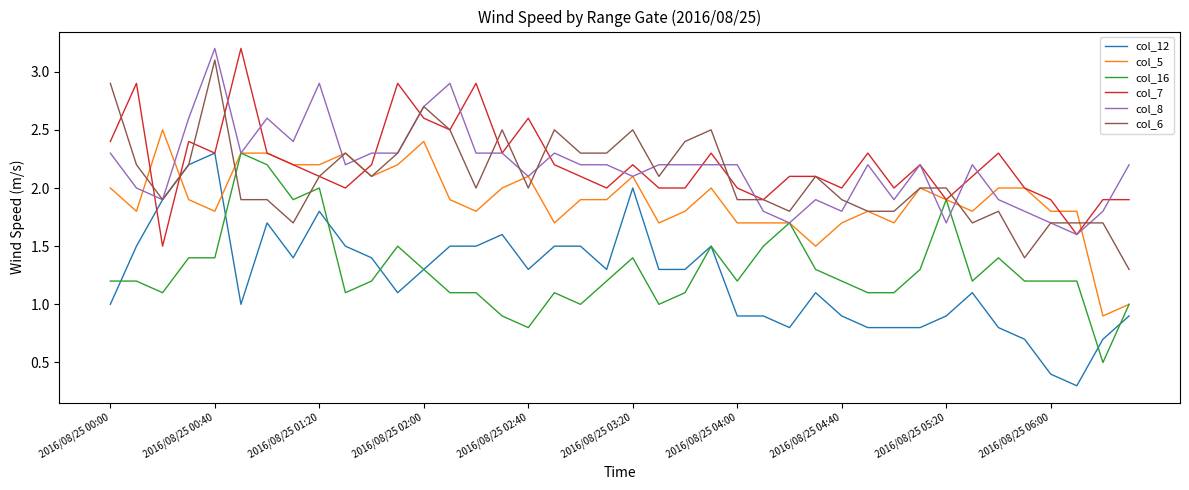

What is the minimum value for col_16?

0.5